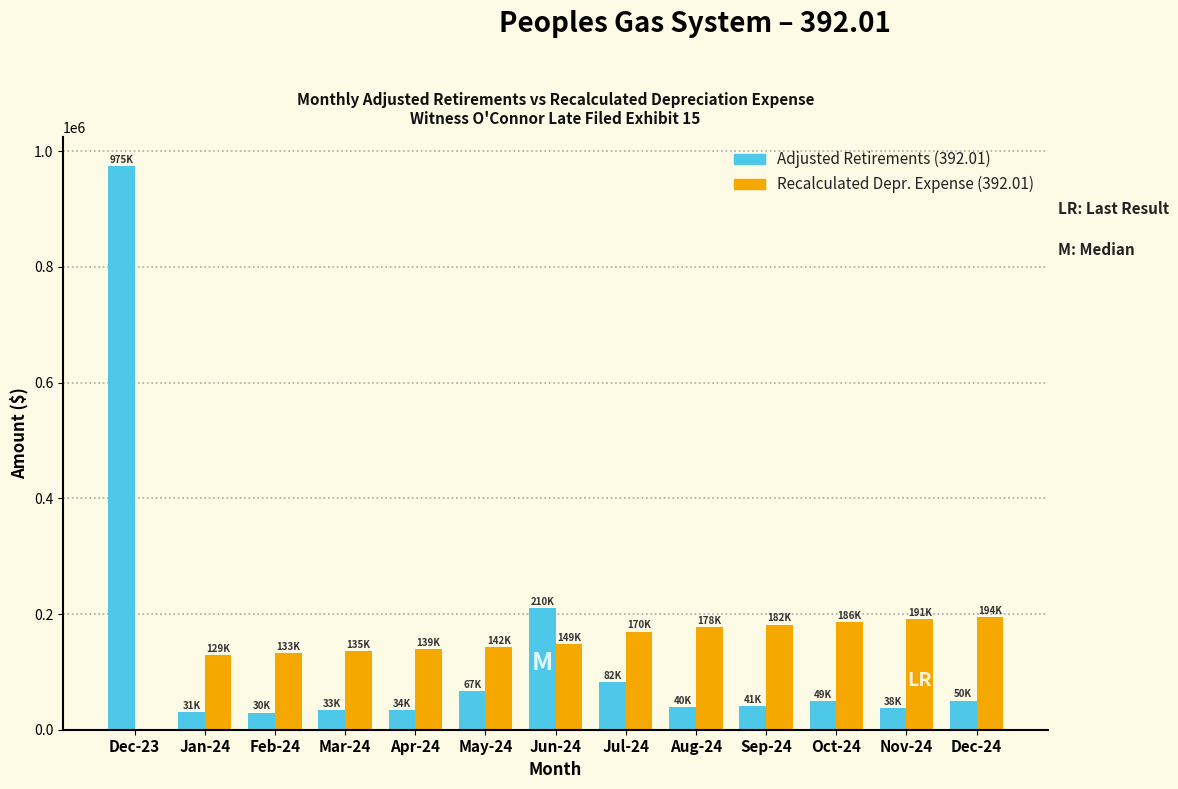

At which category is the sum across all series the highest?

Dec-23